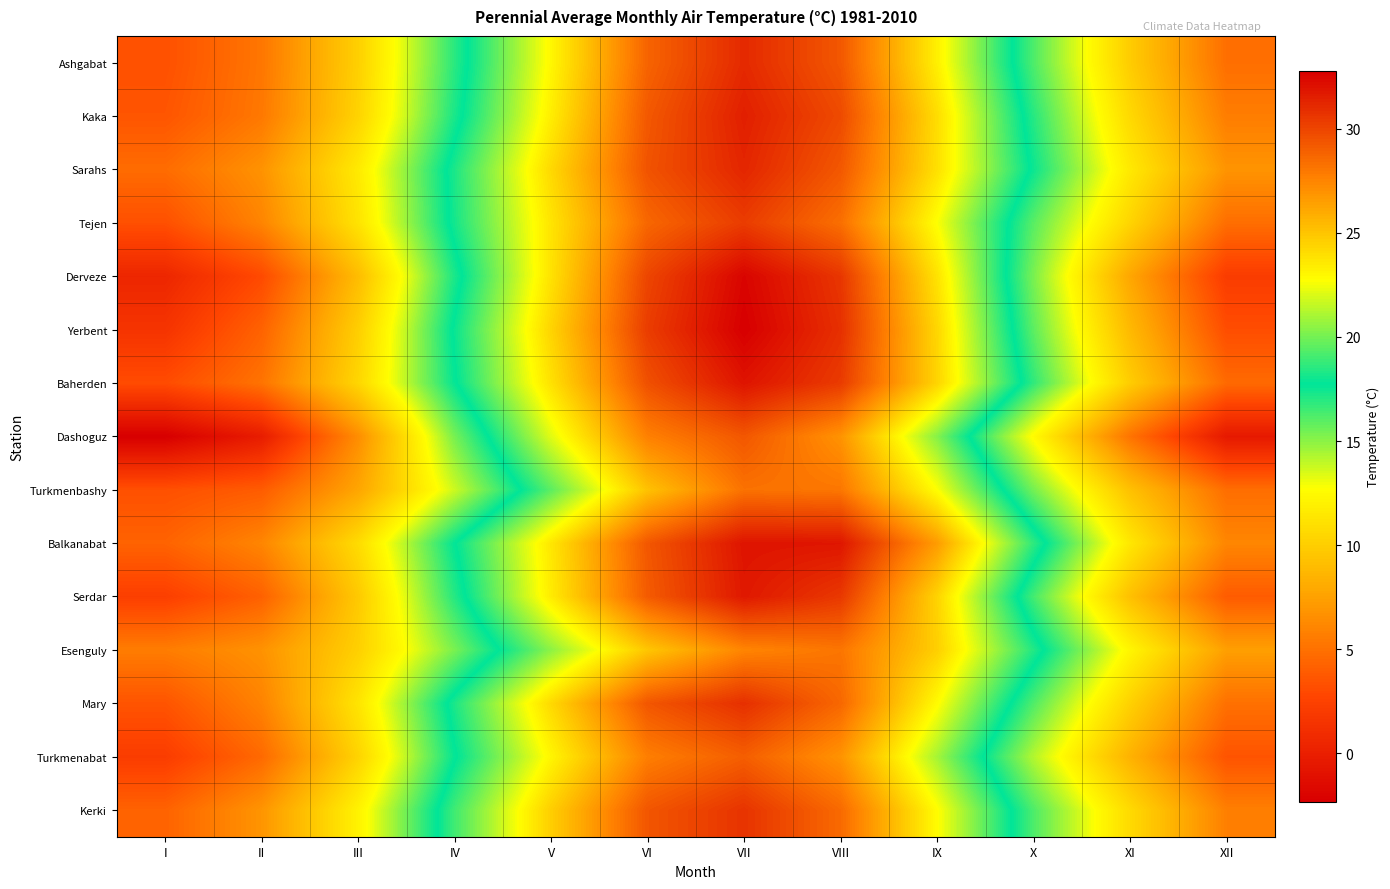

Which series has the largest range (max minus min)?

Derveze